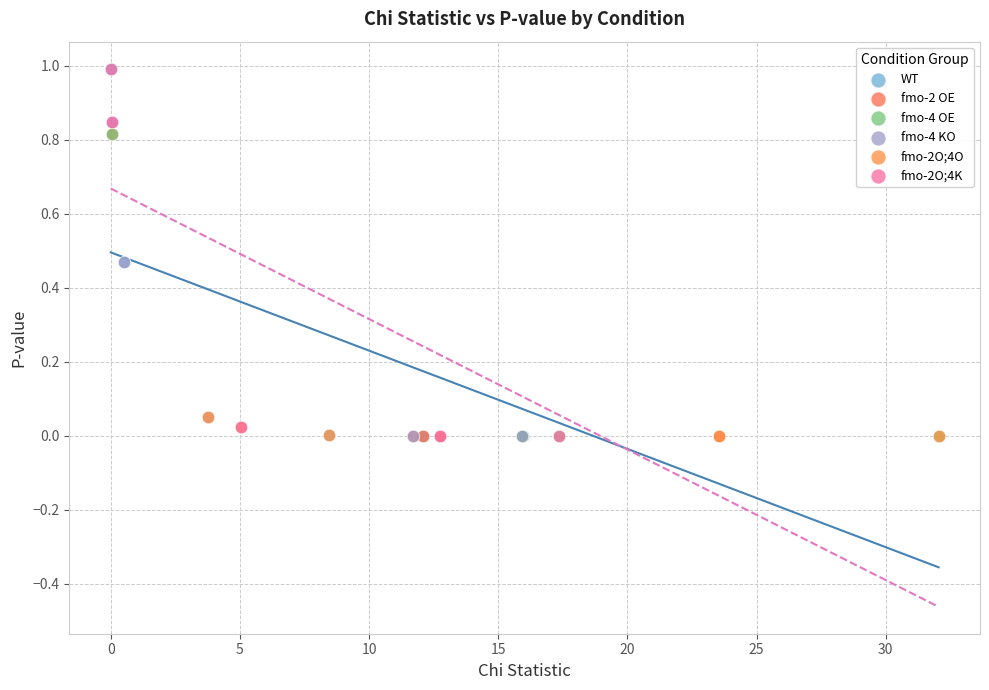

What are all the series names shown in the legend?

WT, fmo-2 OE, fmo-4 OE, fmo-4 KO, fmo-2O;4O, fmo-2O;4K